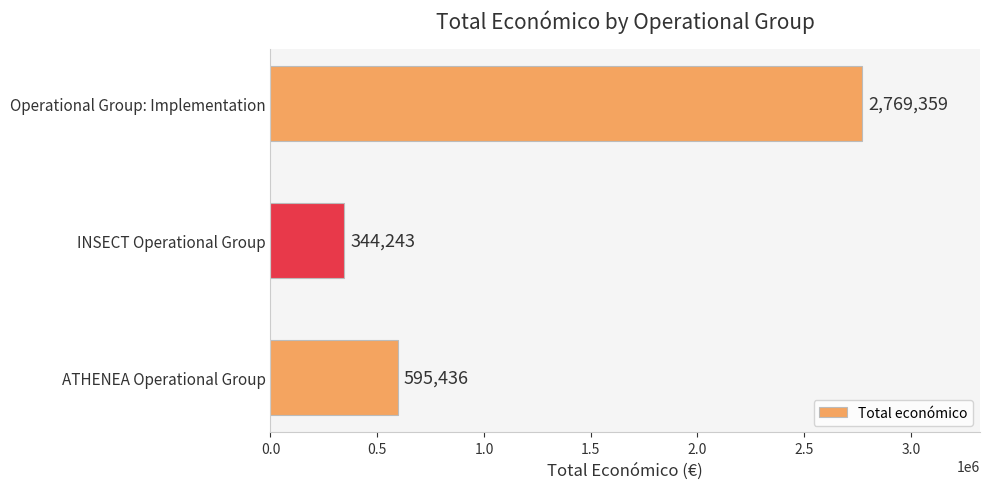

What is the difference between the values at Operational Group: Implementation and ATHENEA Operational Group?

2173923